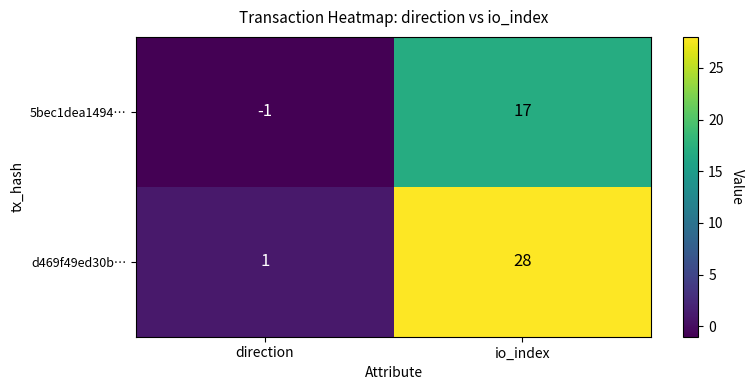

Reading left to right, transcribe all the data shown in this chart.

5bec1dea1494…: -1	17
d469f49ed30b…: 1	28